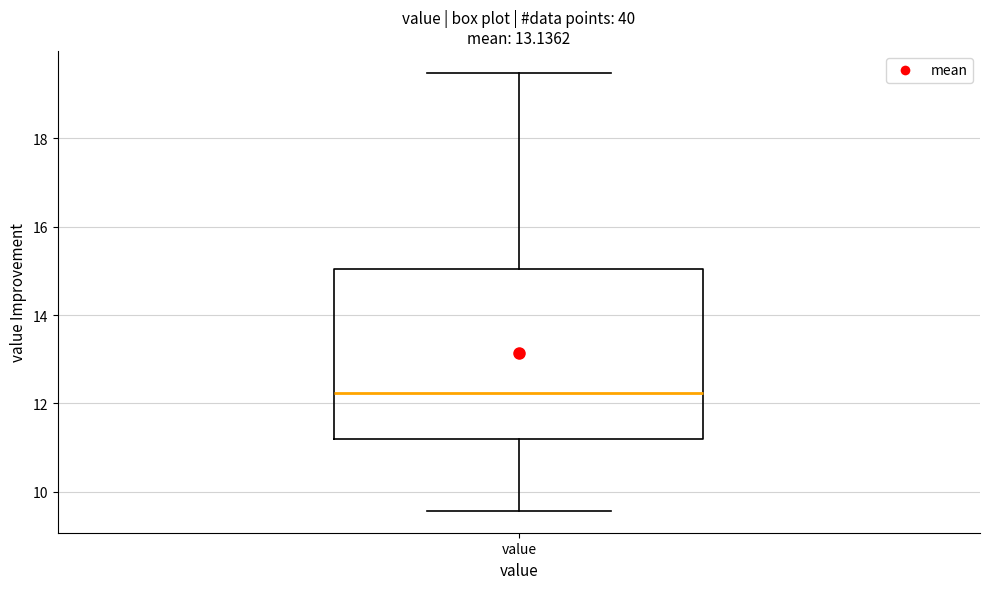

Read this box plot against the y-axis: the position of the median line, the range covered by the box, and the ends of both whiskers. The values are not printed on the chart, so give them approximately, as read against the axis.

median 12.2, box 11.2 to 15.0, whiskers 9.6 to 19.4